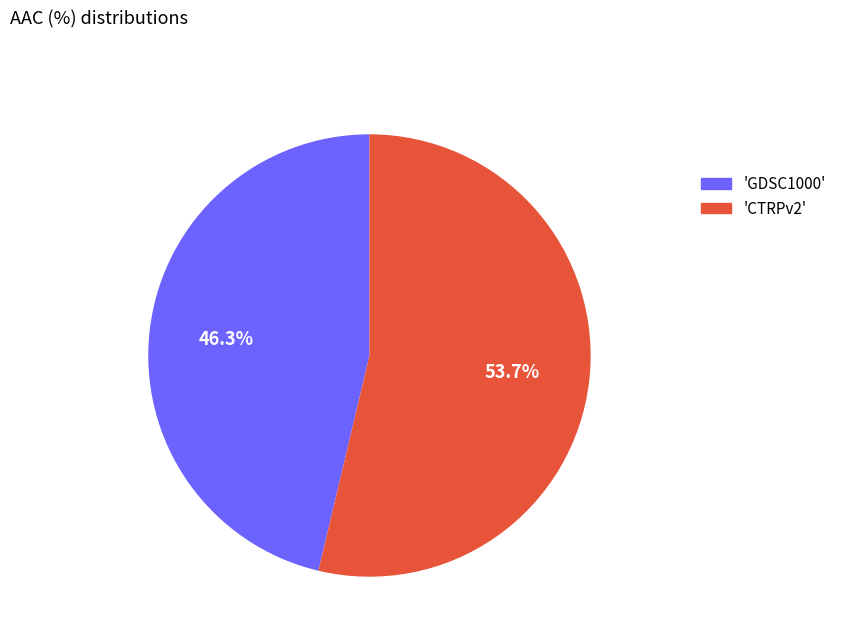

Does 'CTRPv2' represent more than half of the total?

Yes